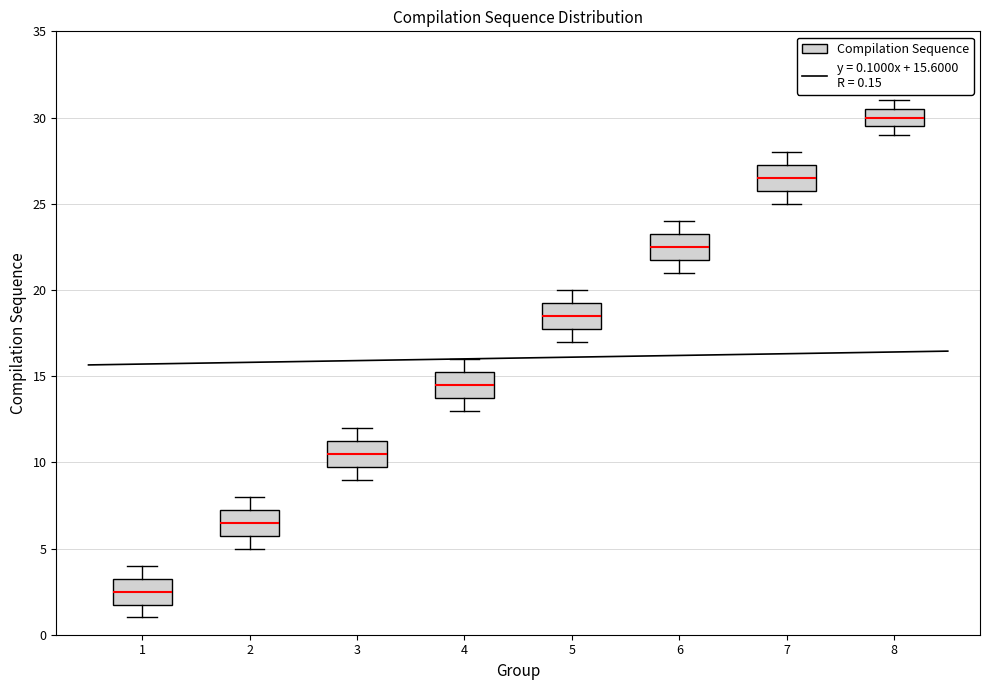

Which box's median line is the highest?

8